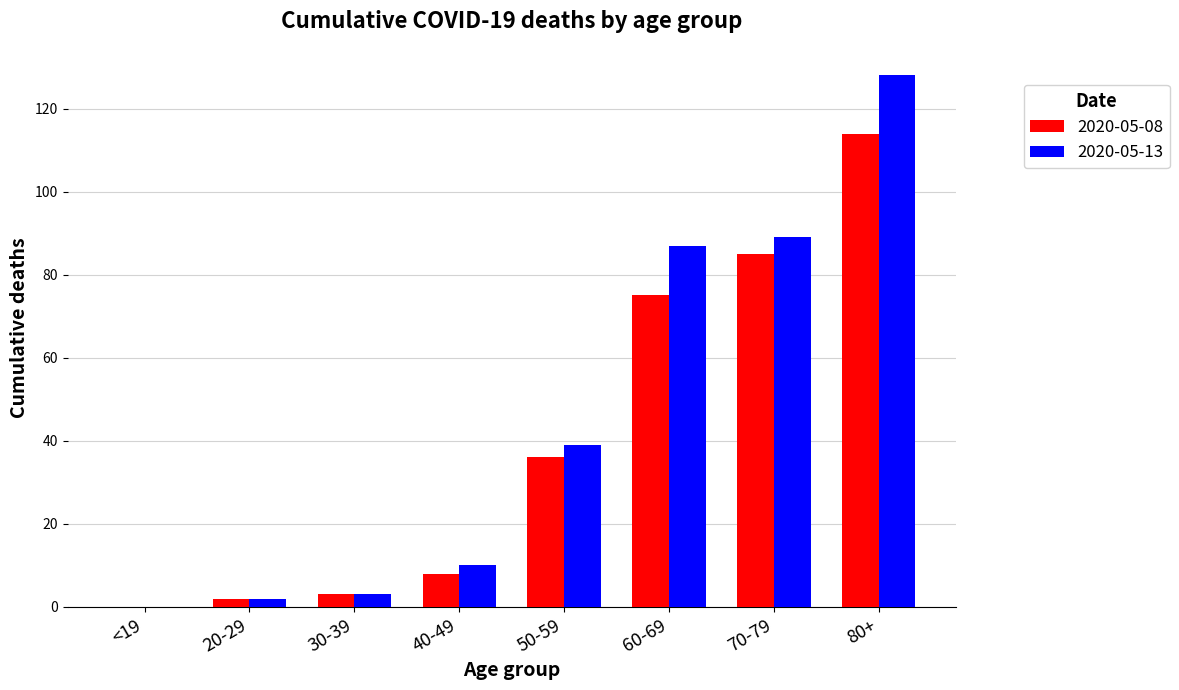

At which category is the sum across all series the highest?

80+